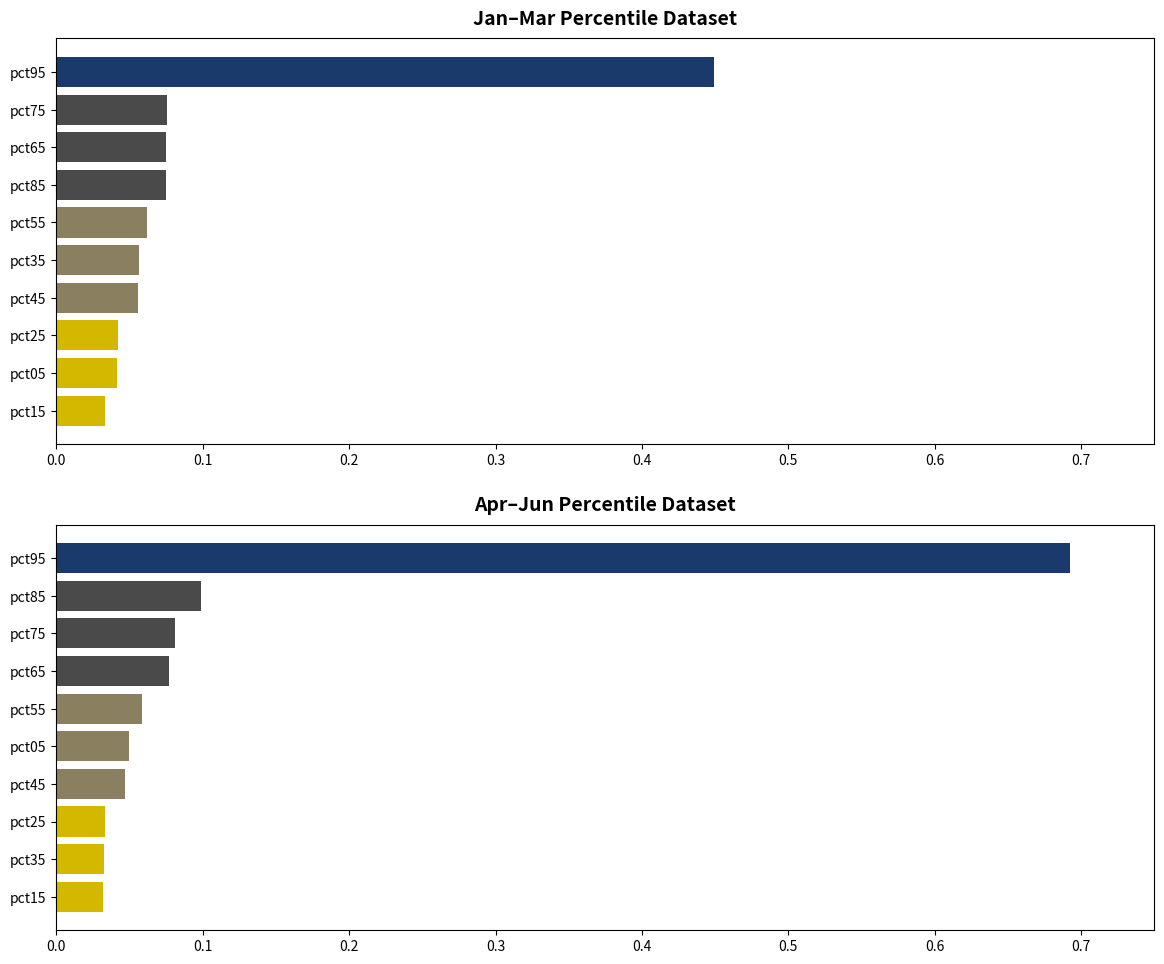

Is it true that Apr equals 0.1 at pct75?

True